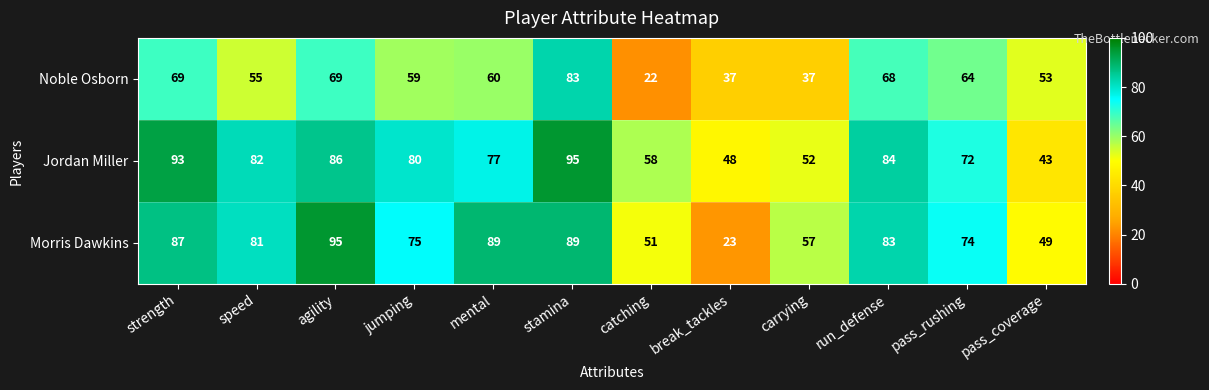

The Noble Osborn series shows 59 at jumping. True or false?

True